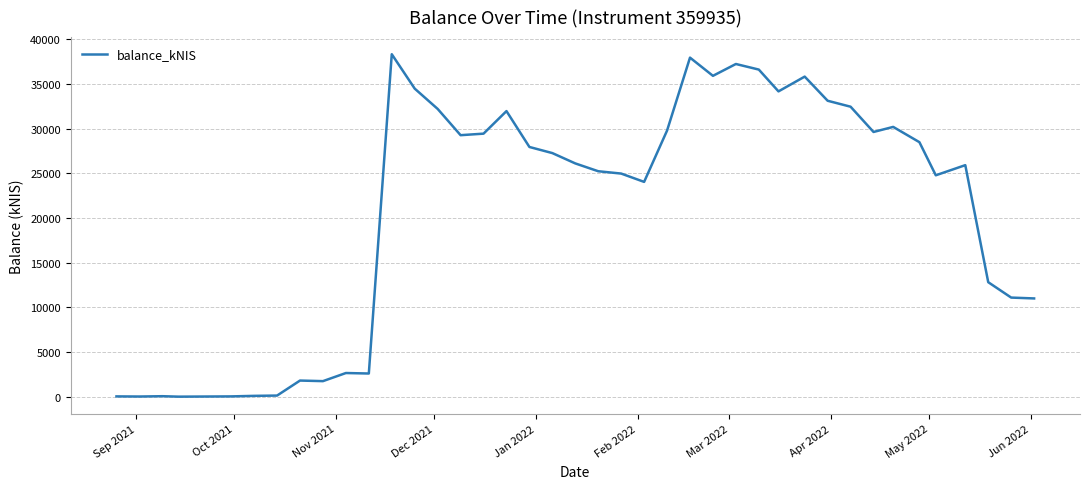

What is the difference between the maximum and minimum values?

38342.4